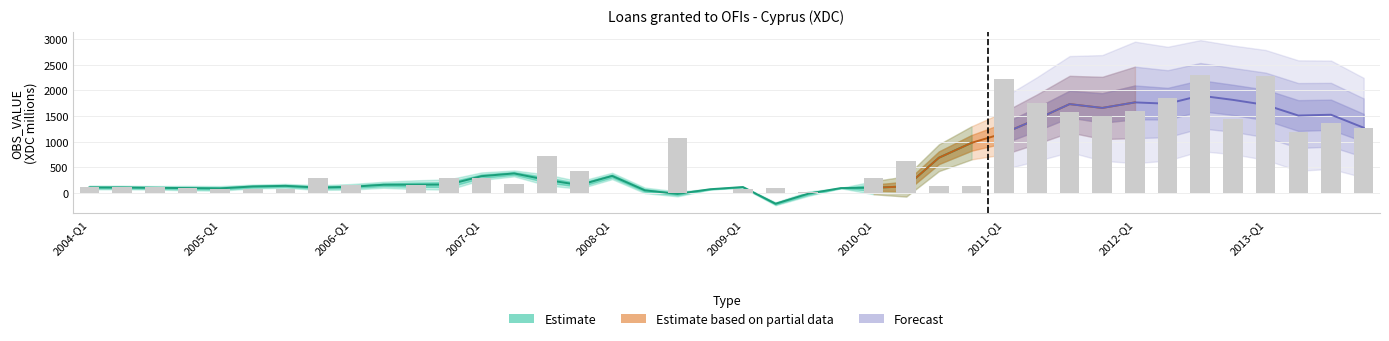

Reading right to left, list all the values displayed in this chart.

2013-Q4=1258.6	2013-Q3=1362.1	2013-Q2=1190.9	2013-Q1=2286.9	2012-Q4=1444.7	2012-Q3=2294.7	2012-Q2=1857.6	2012-Q1=1605.8	2011-Q4=1496.9	2011-Q3=1573.5	2011-Q2=1753.4	2011-Q1=2231.8	2010-Q4=138.7	2010-Q3=133.0	2010-Q2=618.1	2010-Q1=295.8	2009-Q4=0.0	2009-Q3=10.6	2009-Q2=101.1	2009-Q1=64.4	2008-Q4=0.0	2008-Q3=1061.0	2008-Q2=0.0	2008-Q1=0.0	2007-Q4=414.7	2007-Q3=723.9	2007-Q2=171.6	2007-Q1=296.2	2006-Q4=277.8	2006-Q3=145.8	2006-Q2=0.0	2006-Q1=157.5	2005-Q4=289.2	2005-Q3=74.1	2005-Q2=75.3	2005-Q1=72.0	2004-Q4=97.6	2004-Q3=102.4	2004-Q2=103.1	2004-Q1=103.1